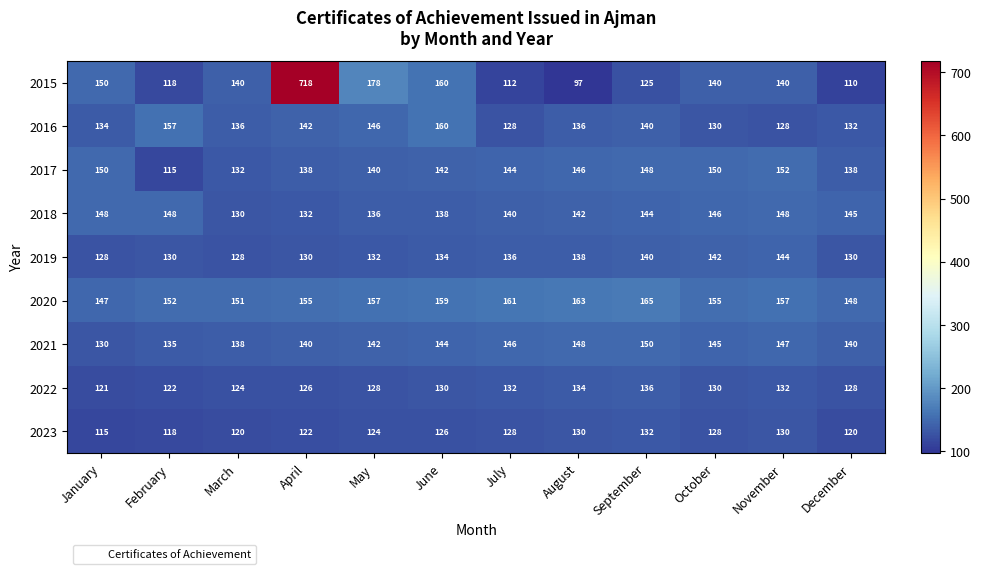

List the series in order of their peak value, highest first.

2015, 2020, 2016, 2017, 2021, 2018, 2019, 2022, 2023